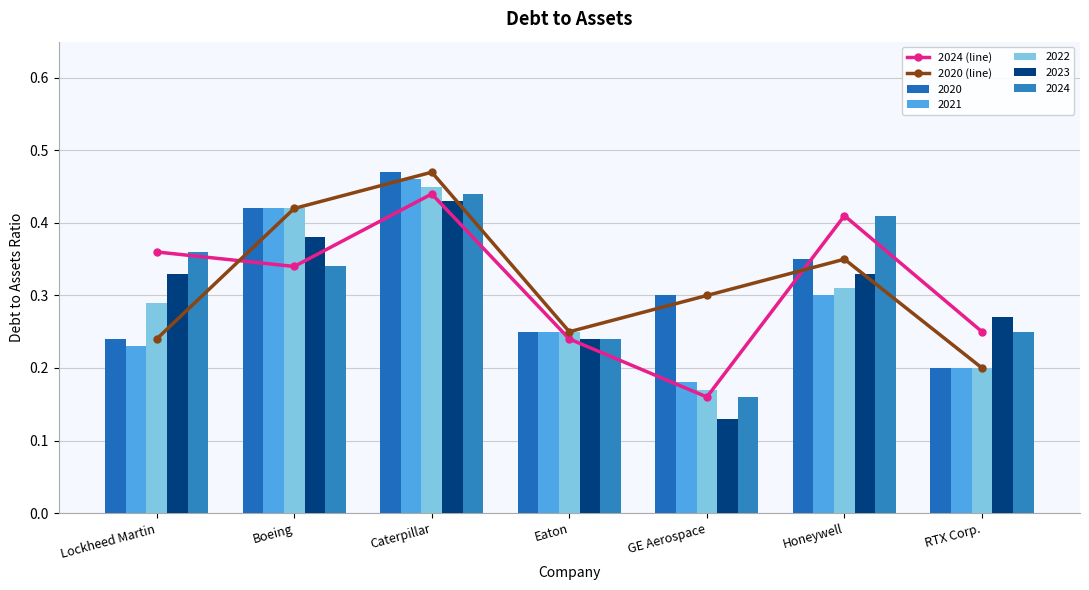

What is the value of the 2020 (line) bar at the 1st from the left?

0.2